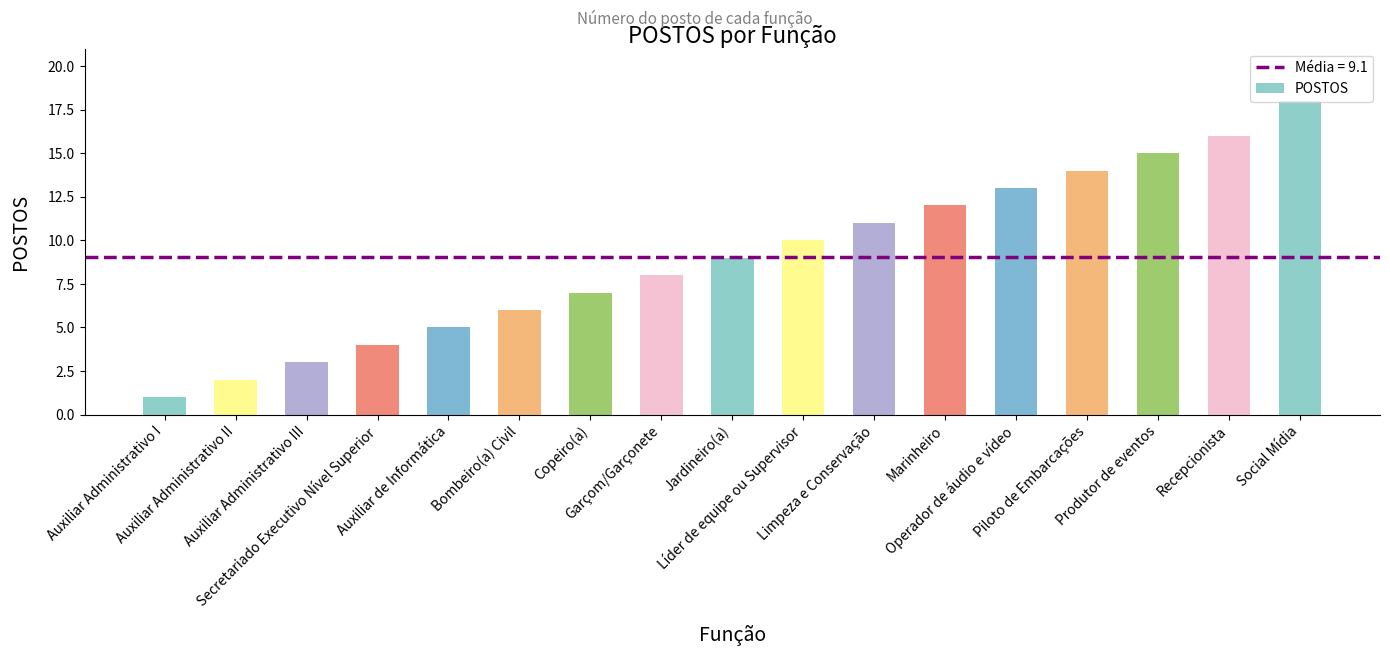

At which category does the chart reach its peak across all series?

Social Mídia